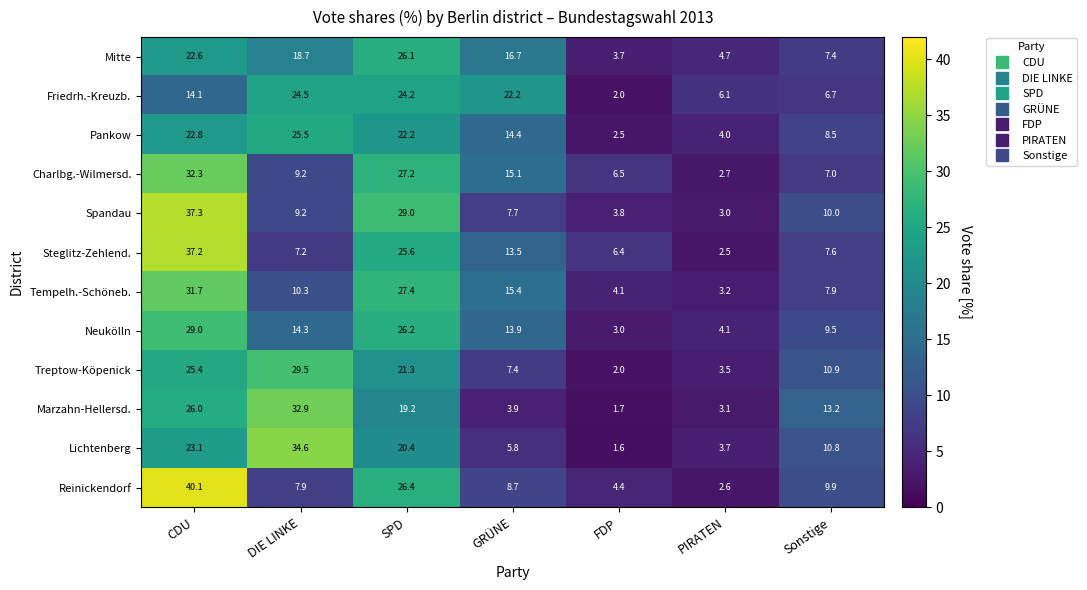

How many distinct data groups are displayed?

12